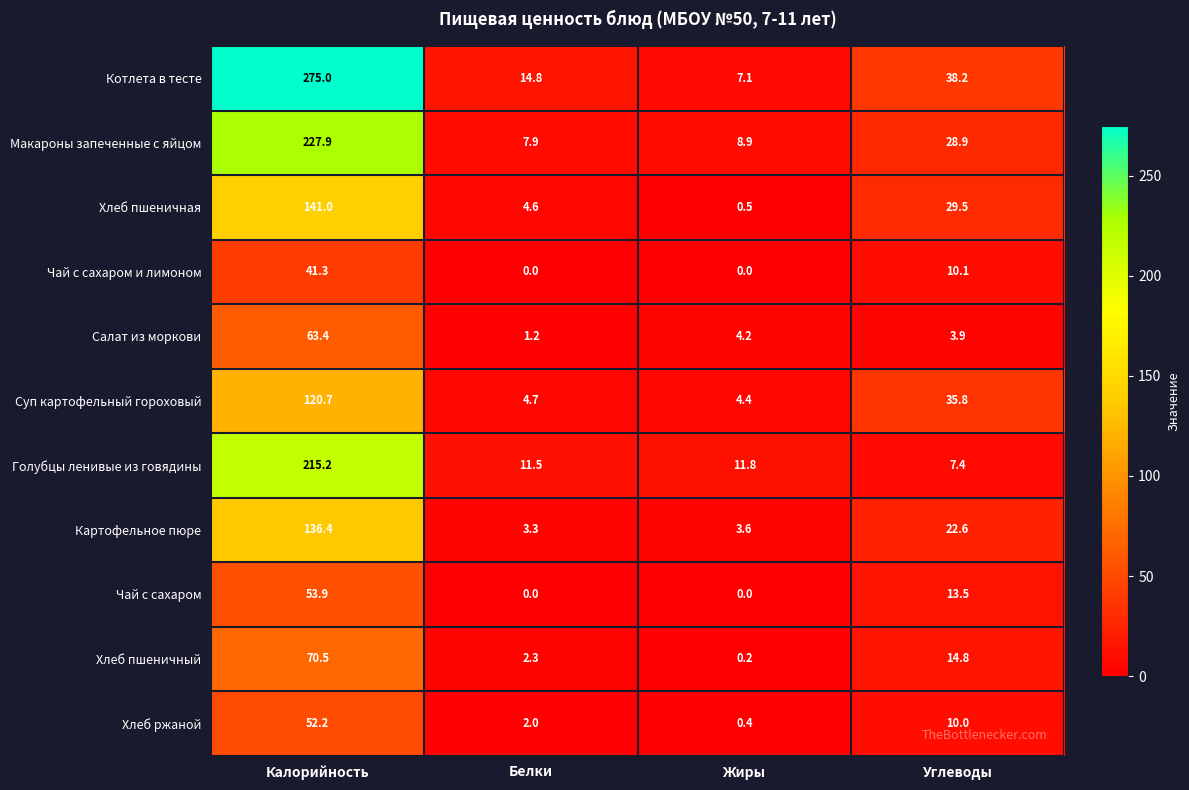

What is the total value across all series at Белки?

52.3